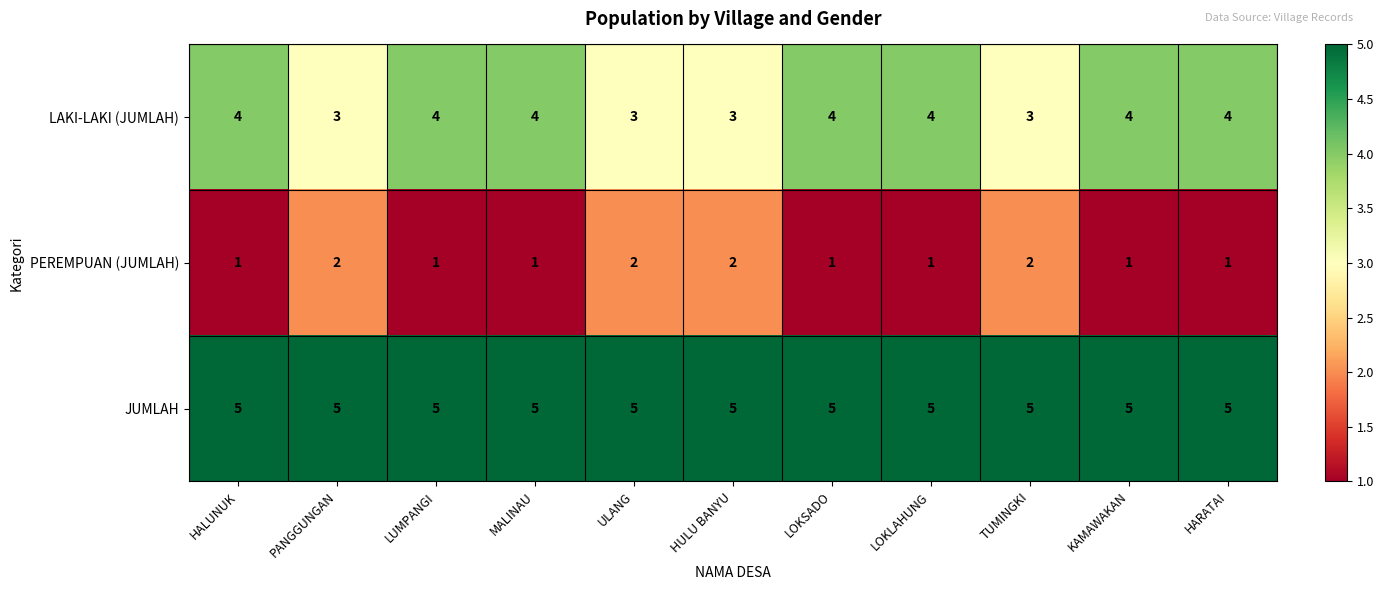

Is the value of LAKI-LAKI (JUMLAH) at LOKLAHUNG greater than the value of PEREMPUAN (JUMLAH) at ULANG?

Yes